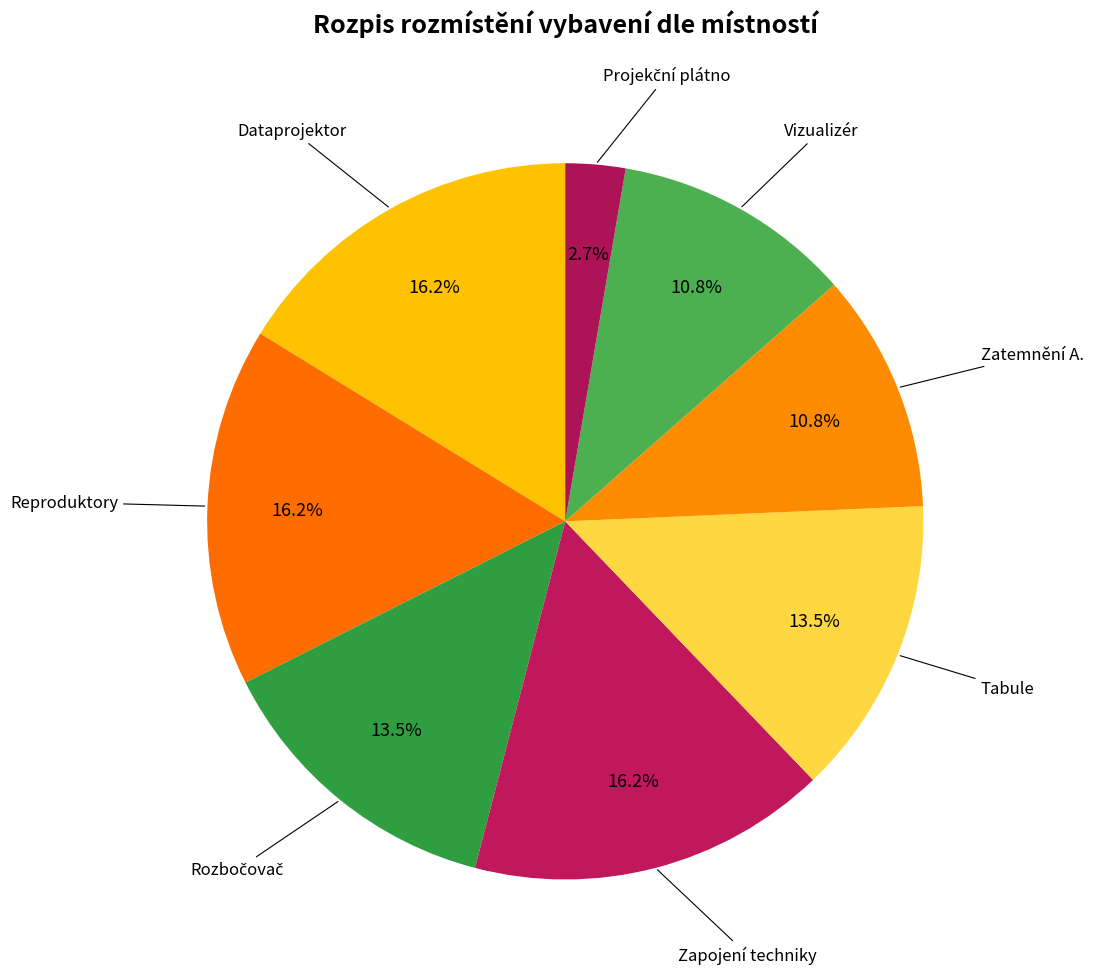

Does any single category account for the majority?

No